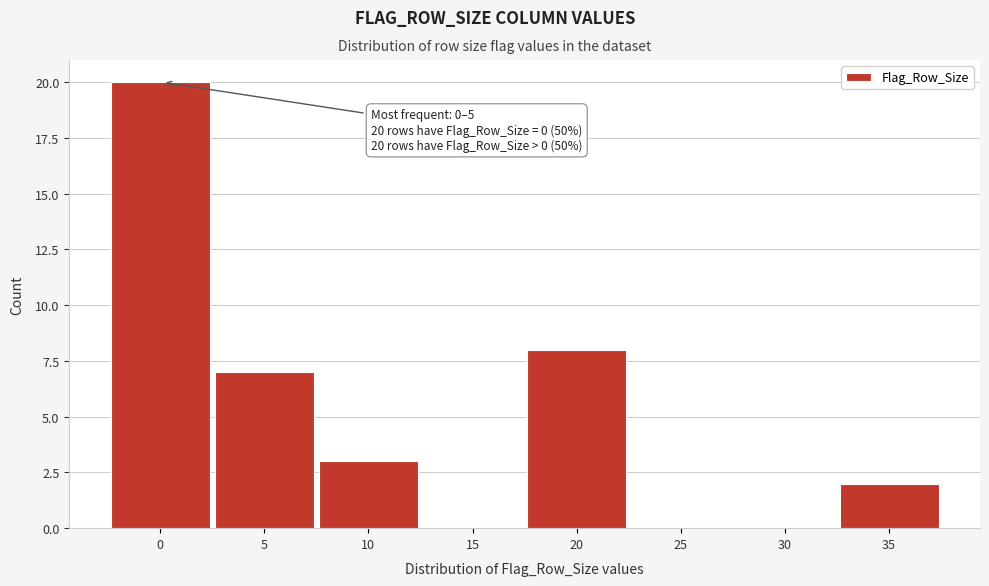

Reading right to left, list all the values displayed in this chart.

35=2	30=0	25=0	20=8	15=0	10=3	5=7	0=20